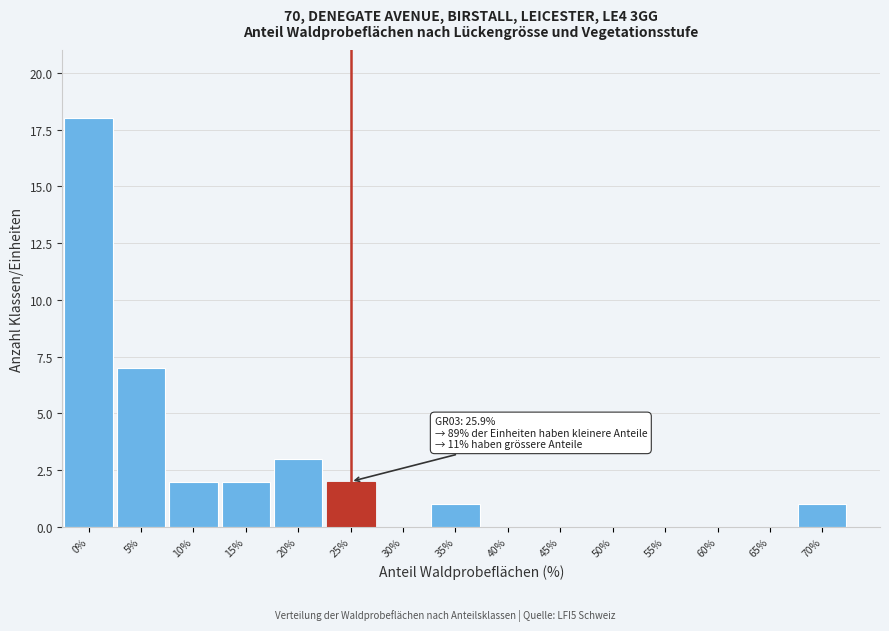

Reading right to left, extract all data points from this chart.

70%=1	65%=0	60%=0	55%=0	50%=0	45%=0	40%=0	35%=1	30%=0	25%=2	20%=3	15%=2	10%=2	5%=7	0%=18